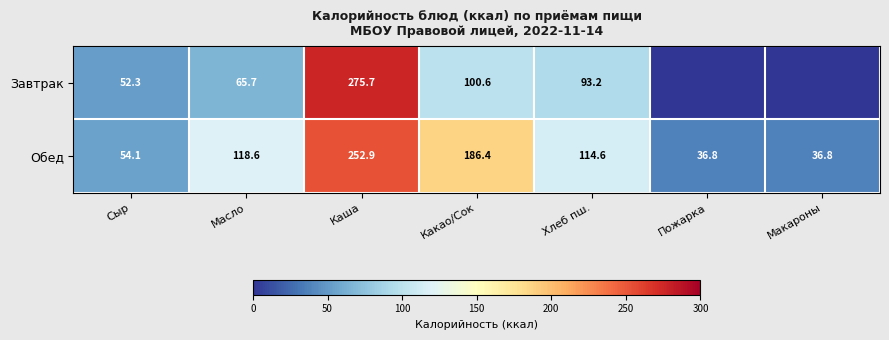

At which label is Обед closest to 144?

Масло